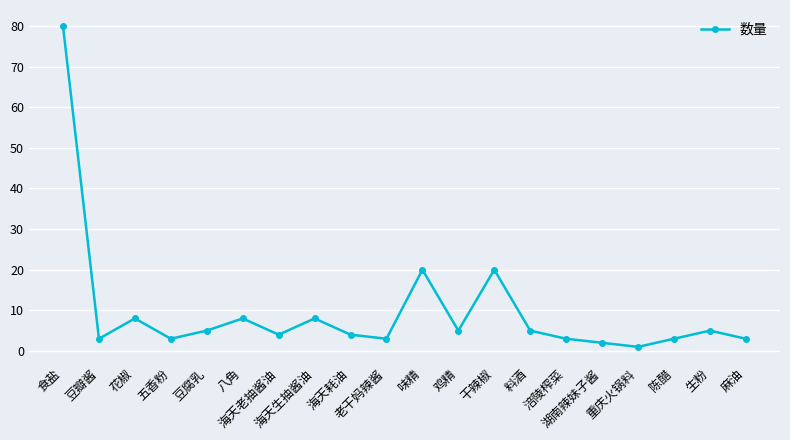

Reading left to right, what are all the values shown in this chart?

食盐=80	豆瓣酱=3	花椒=8	五香粉=3	豆腐乳=5	八角=8	海天老抽酱油=4	海天生抽酱油=8	海天耗油=4	老干妈辣酱=3	味精=20	鸡精=5	干辣椒=20	料酒=5	涪陵榨菜=3	湖南辣妹子酱=2	重庆火锅料=1	陈醋=3	生粉=5	麻油=3